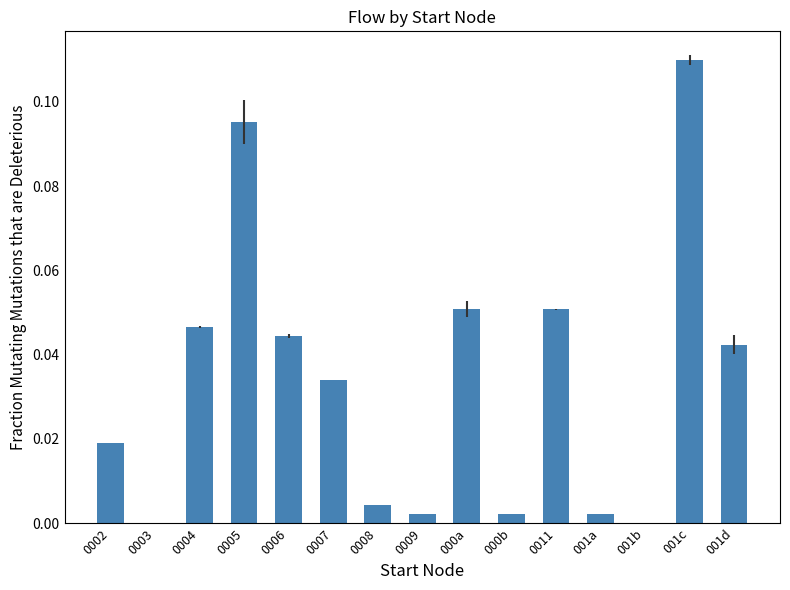

At which category does the chart reach its peak across all series?

001c